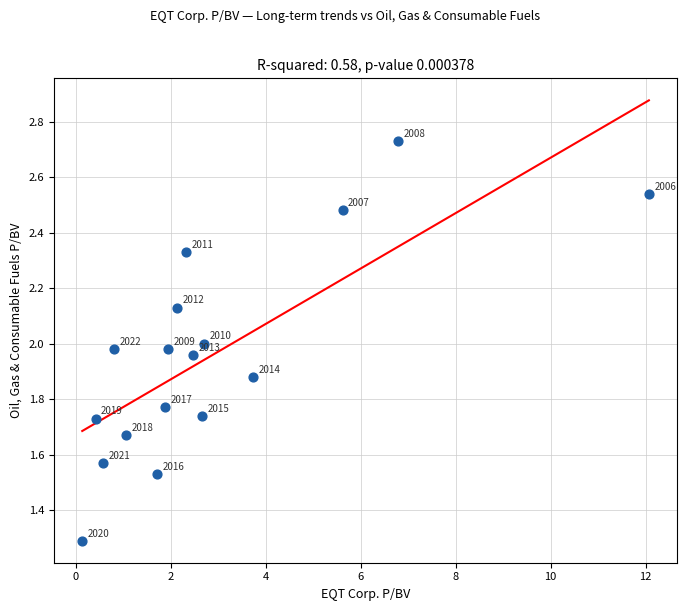

What is the range of Y values (max minus min)?

1.4